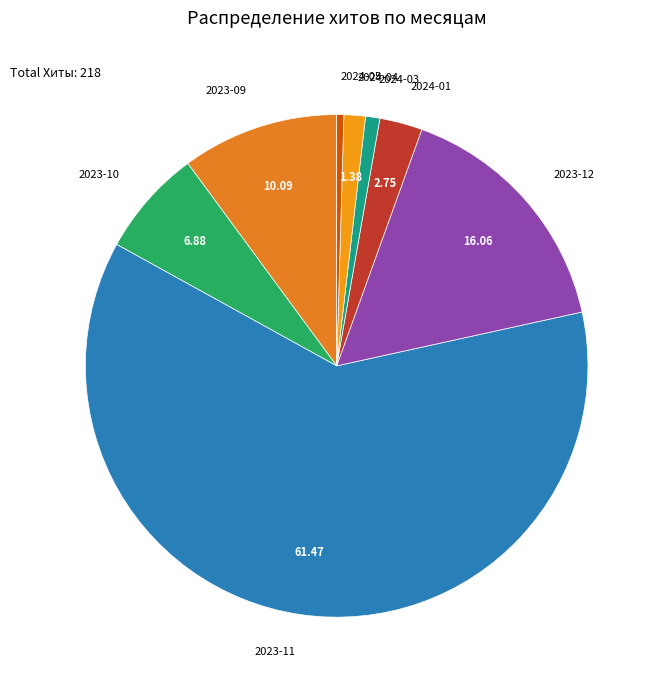

How many slices are in this pie chart?

8